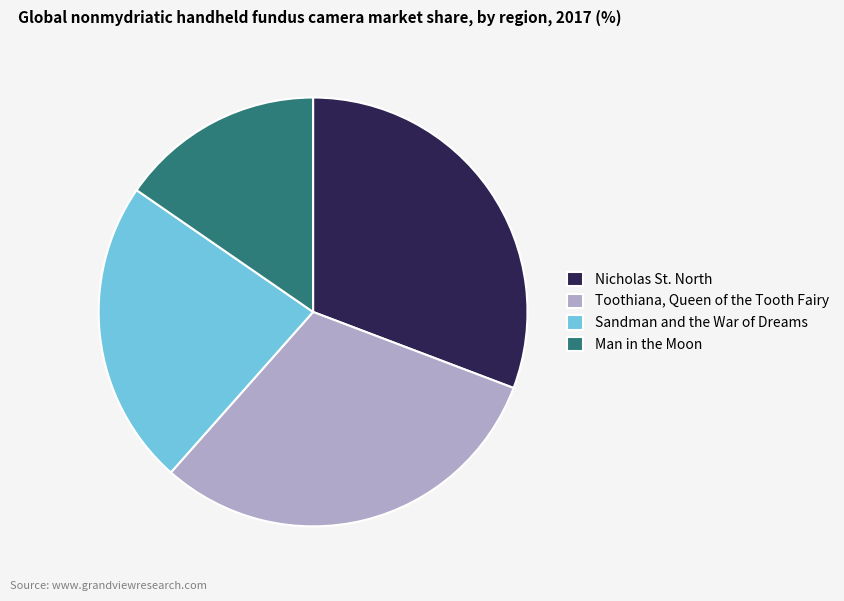

Which category has the smallest portion of the pie?

Man in the Moon